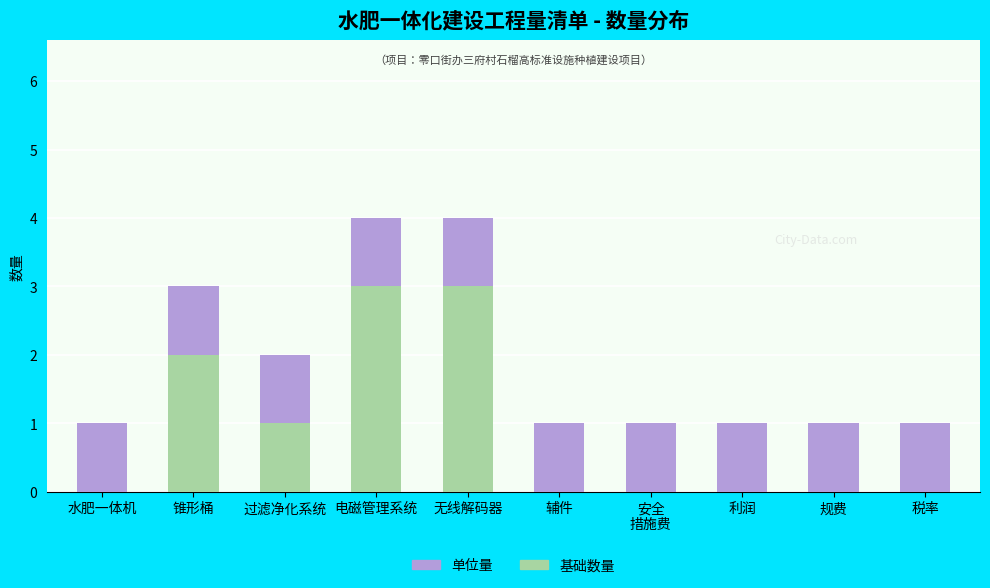

Are the bars horizontal?

No